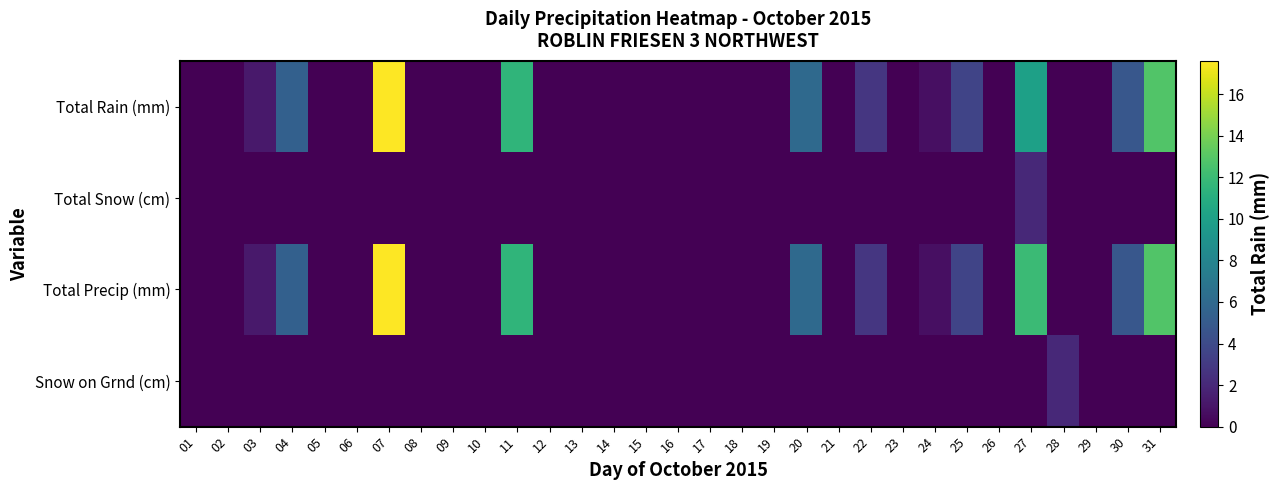

Reading left to right, extract all data points from this chart.

Total Rain (mm): 01=0.0	02=0.0	03=1.2	04=5.4	05=0.0	06=0.0	07=17.6	08=0.0	09=0.0	10=0.0	11=11.5	12=0.0	13=0.0	14=0.0	15=0.0	16=0.0	17=0.0	18=0.0	19=0.0	20=6.0	21=0.0	22=2.8	23=0.0	24=0.7	25=3.6	26=0.0	27=10.0	28=0.0	29=0.0	30=4.8	31=12.8
Total Snow (cm): 01=0.0	02=0.0	03=0.0	04=0.0	05=0.0	06=0.0	07=0.0	08=0.0	09=0.0	10=0.0	11=0.0	12=0.0	13=0.0	14=0.0	15=0.0	16=0.0	17=0.0	18=0.0	19=0.0	20=0.0	21=0.0	22=0.0	23=0.0	24=0.0	25=0.0	26=0.0	27=2.0	28=0.0	29=0.0	30=0.0	31=0.0
Total Precip (mm): 01=0.0	02=0.0	03=1.2	04=5.4	05=0.0	06=0.0	07=17.6	08=0.0	09=0.0	10=0.0	11=11.5	12=0.0	13=0.0	14=0.0	15=0.0	16=0.0	17=0.0	18=0.0	19=0.0	20=6.0	21=0.0	22=2.8	23=0.0	24=0.7	25=3.6	26=0.0	27=12.0	28=0.0	29=0.0	30=4.8	31=12.8
Snow on Grnd (cm): 01=0.0	02=0.0	03=0.0	04=0.0	05=0.0	06=0.0	07=0.0	08=0.0	09=0.0	10=0.0	11=0.0	12=0.0	13=0.0	14=0.0	15=0.0	16=0.0	17=0.0	18=0.0	19=0.0	20=0.0	21=0.0	22=0.0	23=0.0	24=0.0	25=0.0	26=0.0	27=0.0	28=2.0	29=0.0	30=0.0	31=0.0